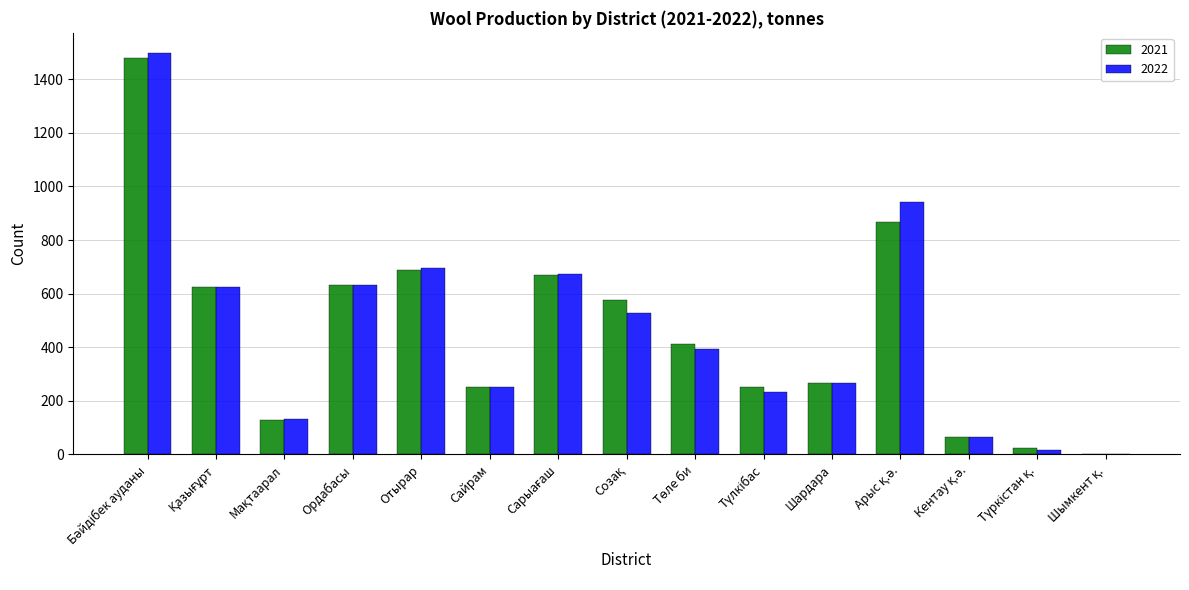

Is the value of 2021 at Ордабасы greater than the value of 2022 at Сайрам?

Yes